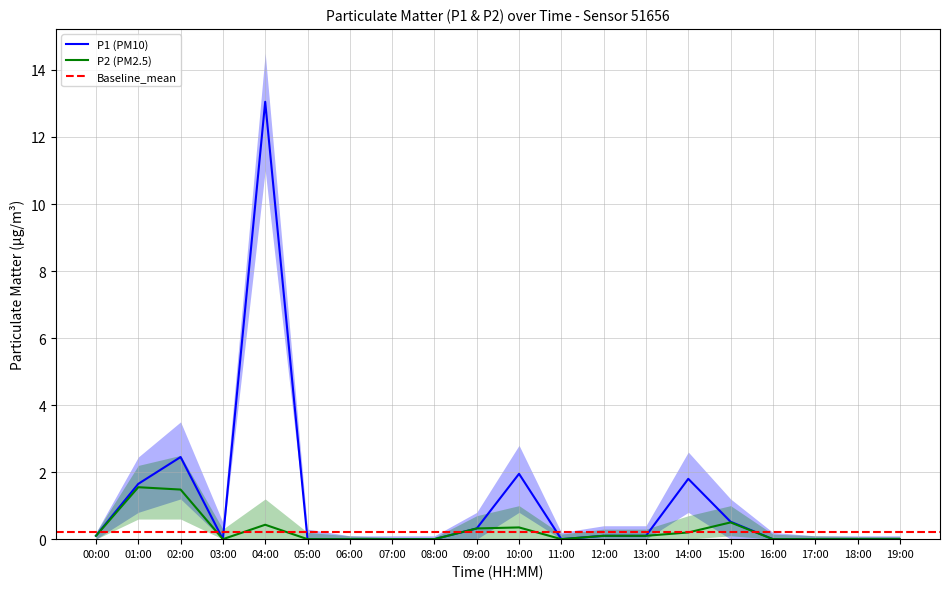

Is it true that P1 equals 0.5 at 15:00?

True